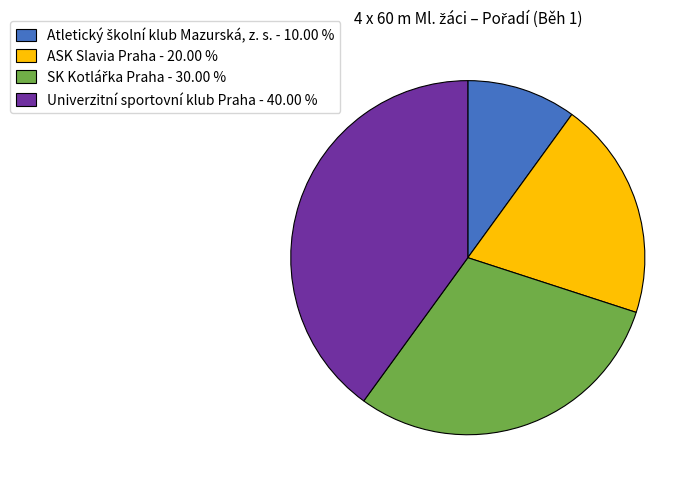

Which has a higher value, ASK Slavia Praha - 20.00 % or Univerzitní sportovní klub Praha - 40.00 %?

Univerzitní sportovní klub Praha - 40.00 %